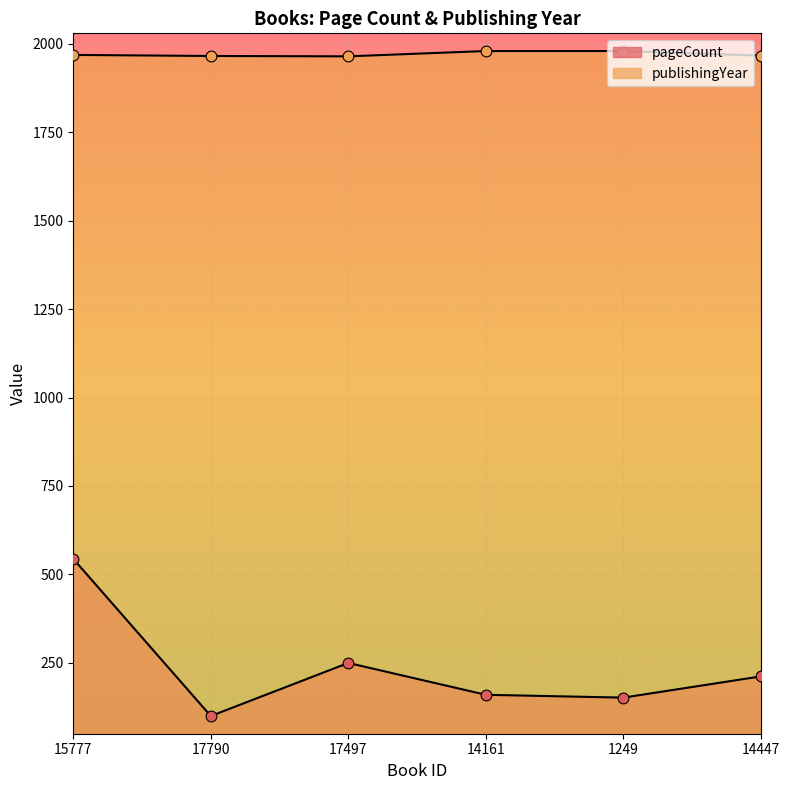

What is the total value across all series at 1249?

2131